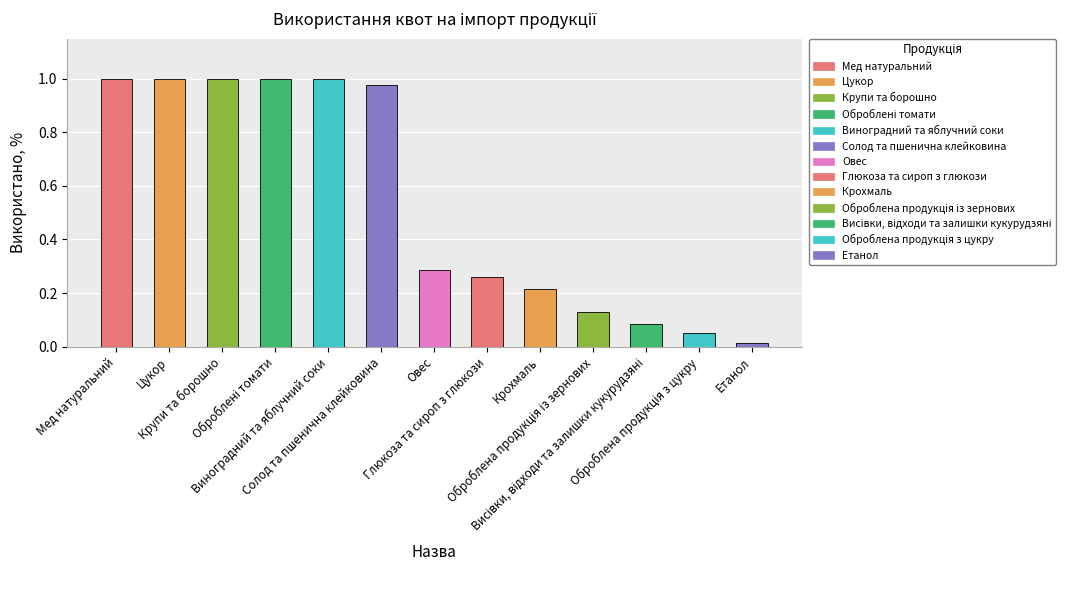

What is the average value?

0.5